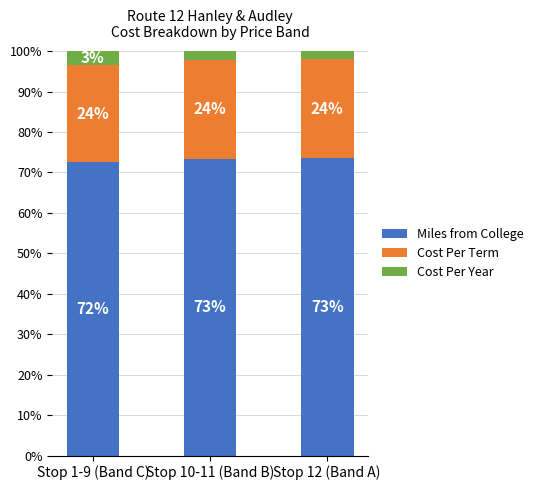

What are all the series names shown in the legend?

Miles from College, Cost Per Term, Cost Per Year